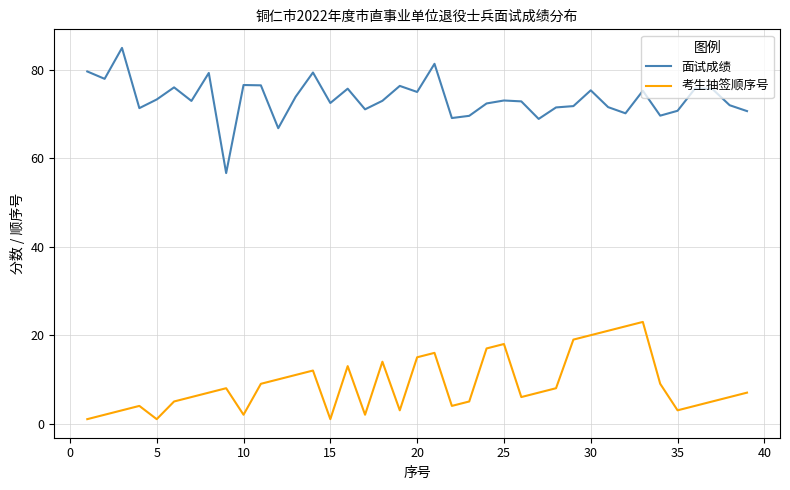

List the series in order of their overall mean, highest first.

面试成绩, 考生抽签顺序号